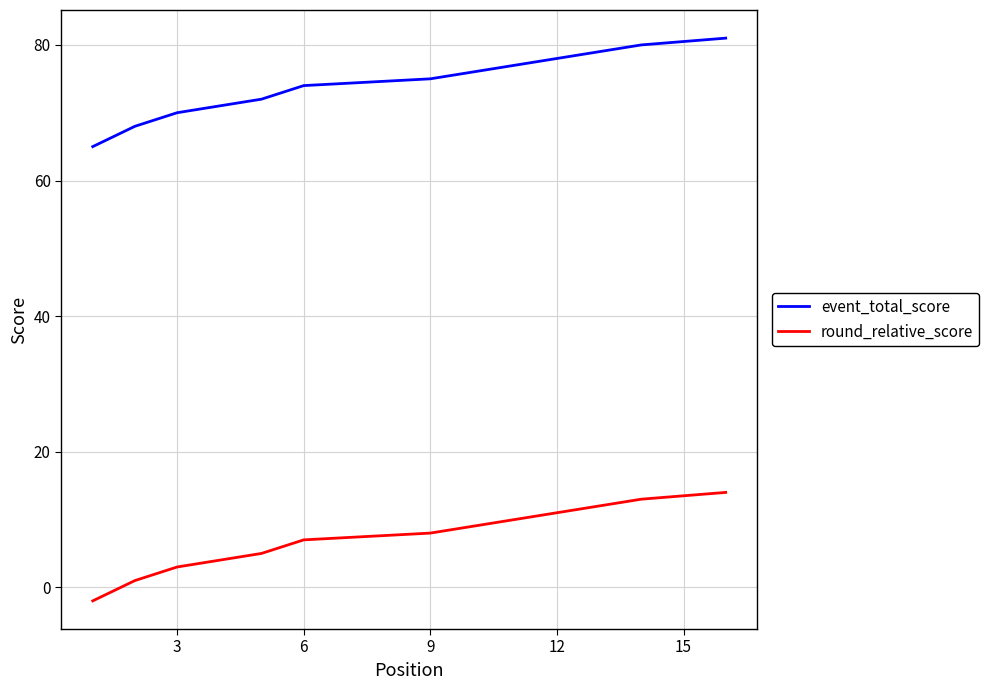

Read the round_relative_score value at 15.

14